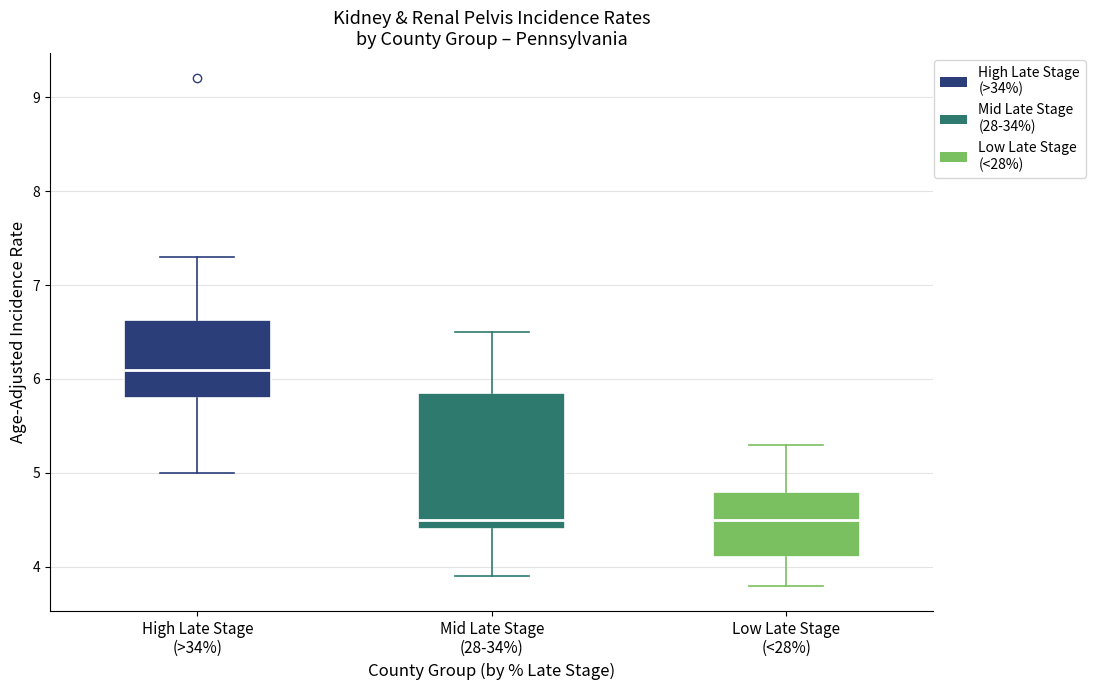

Where does the lower whisker of the box for High Late Stage (>34%) end on the y-axis? The values are not printed on the chart, so give them approximately, as read against the axis.

5.0